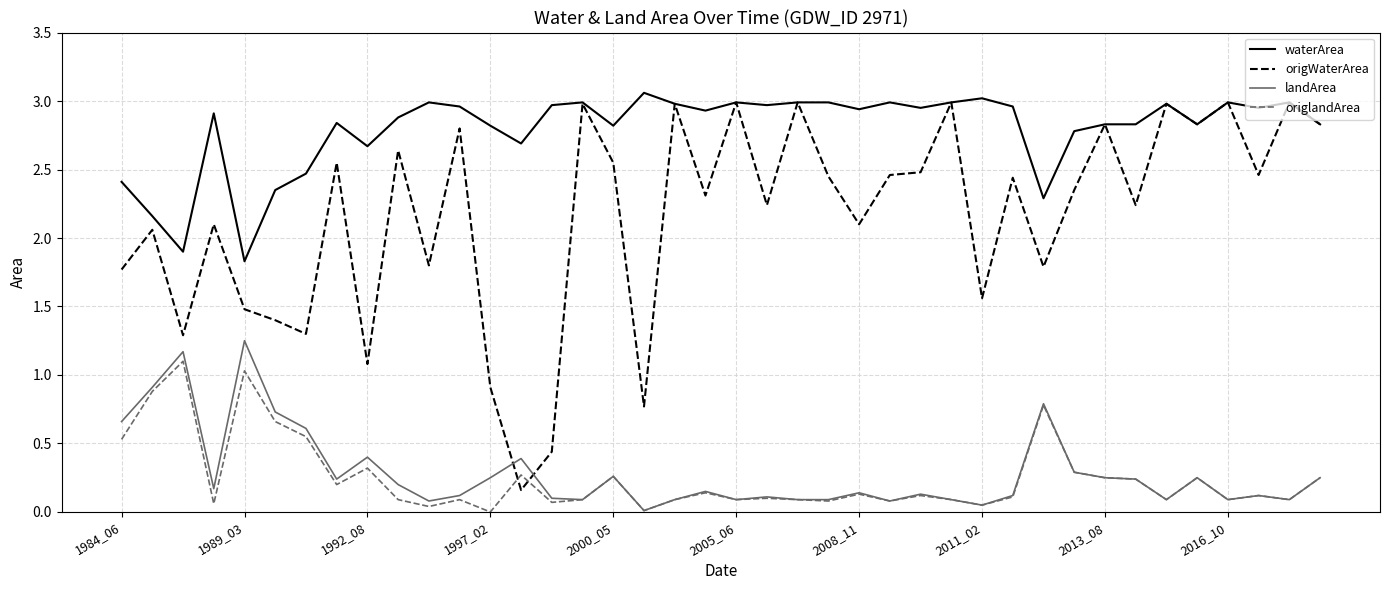

True or false: waterArea and origlandArea cross at least once.

False